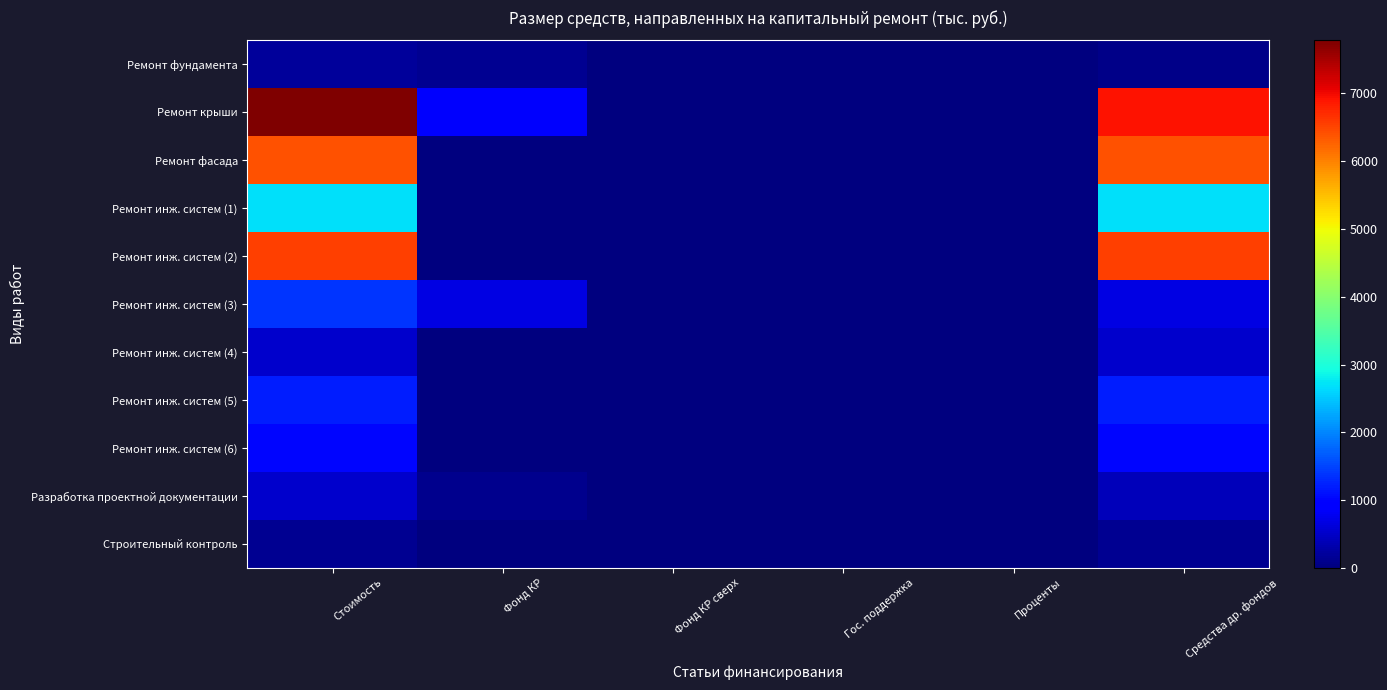

Rank the series at Гос. поддержка from highest to lowest value.

Ремонт фундамента, Ремонт крыши, Ремонт фасада, Ремонт инж. систем (1), Ремонт инж. систем (2), Ремонт инж. систем (3), Ремонт инж. систем (4), Ремонт инж. систем (5), Ремонт инж. систем (6), Разработка проектной документации, Строительный контроль